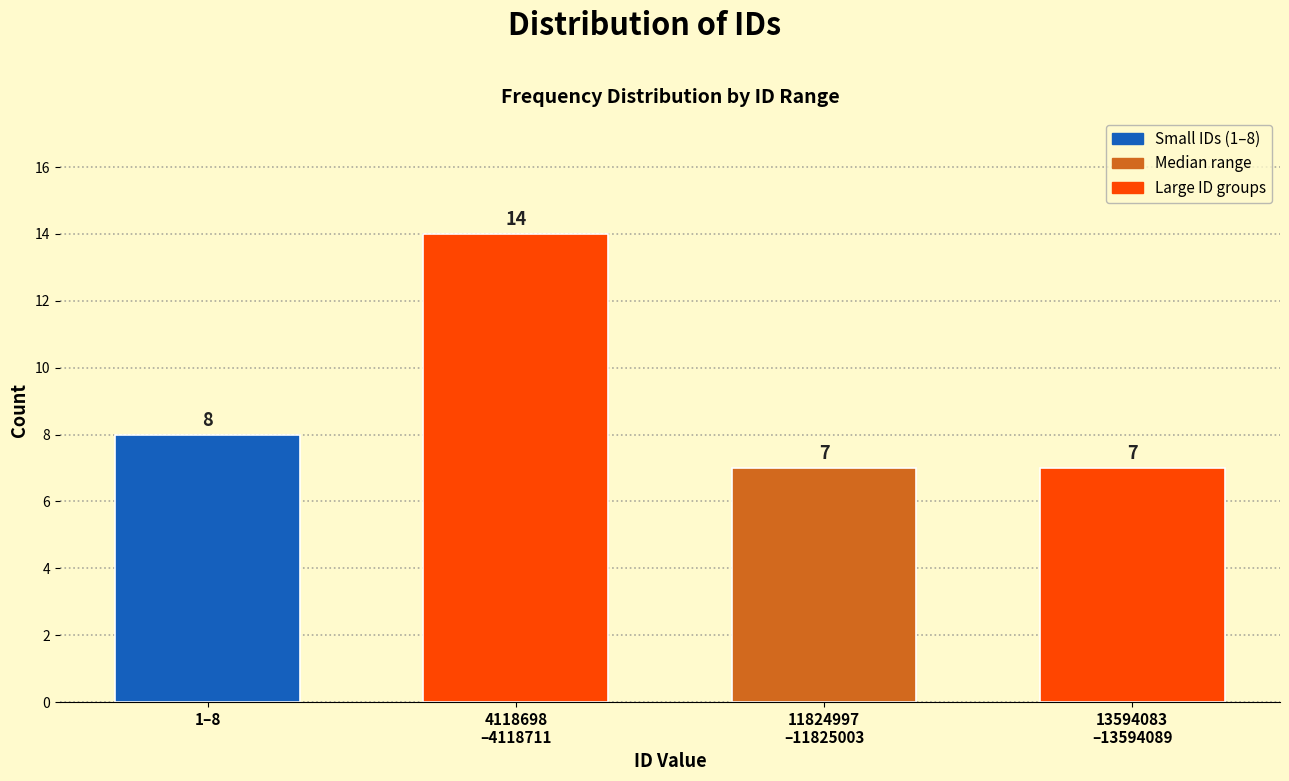

Reading left to right, extract all data points from this chart.

8	14	7	7